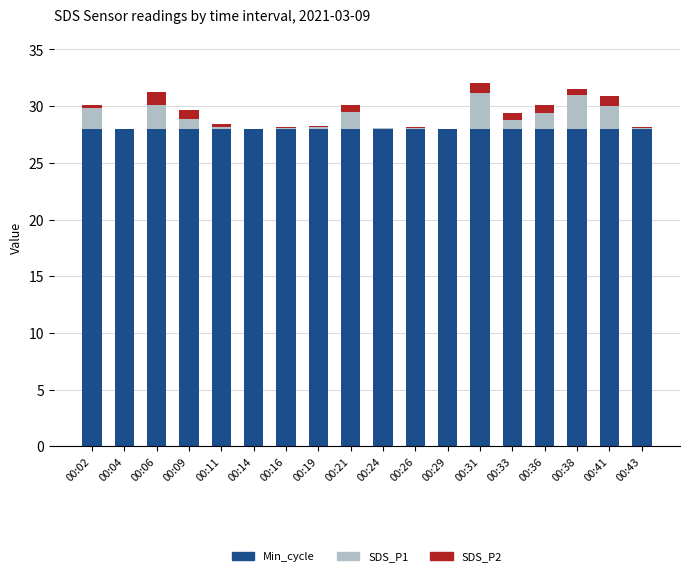

What is the total value across all series at 00:04?

28.0